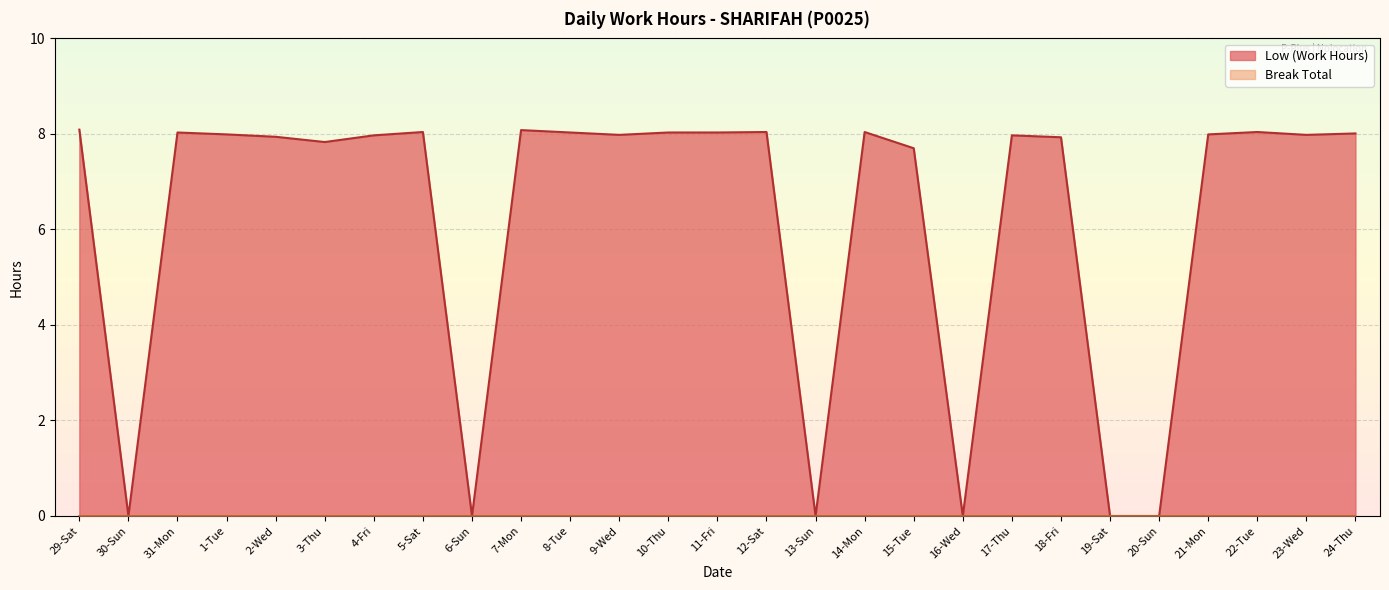

The chart shows a value of 5.5 at 9-Wed. True or false?

False